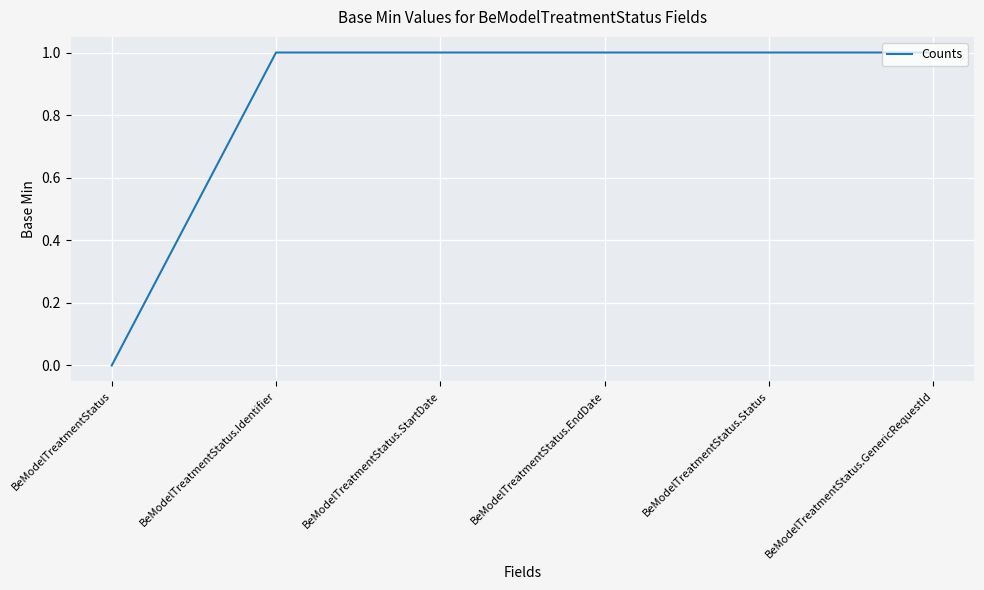

What is the sum of all values?

5